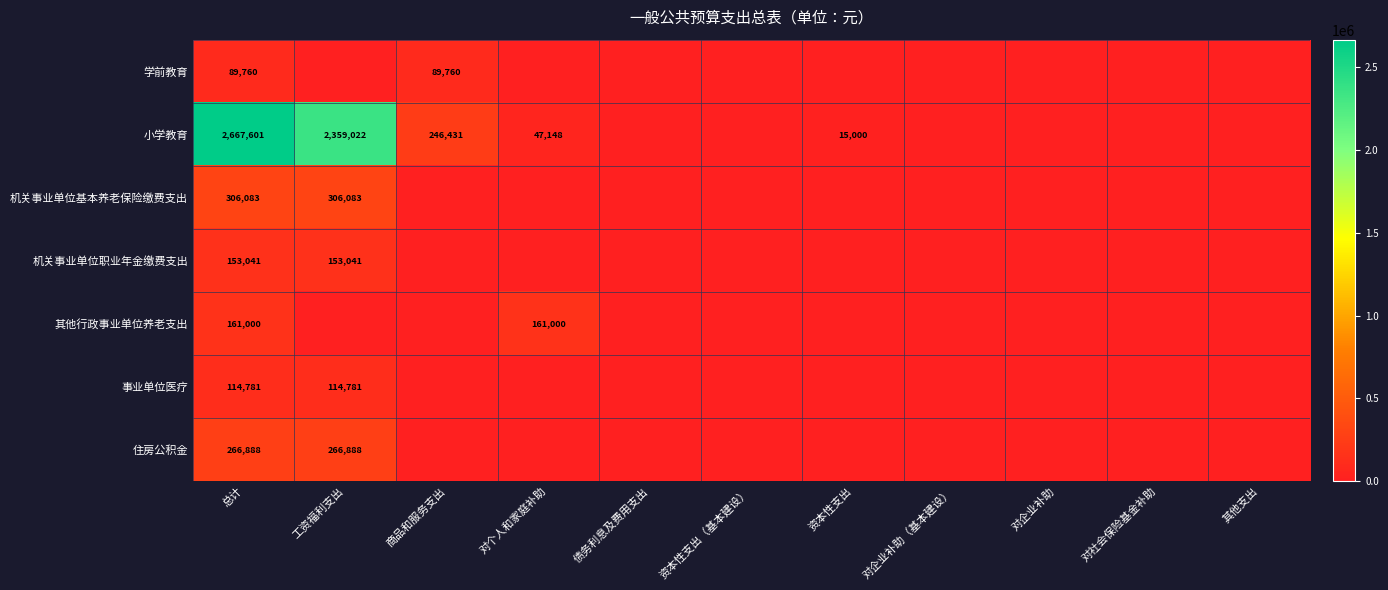

What is the difference between the highest and lowest values at 总计?

2577841